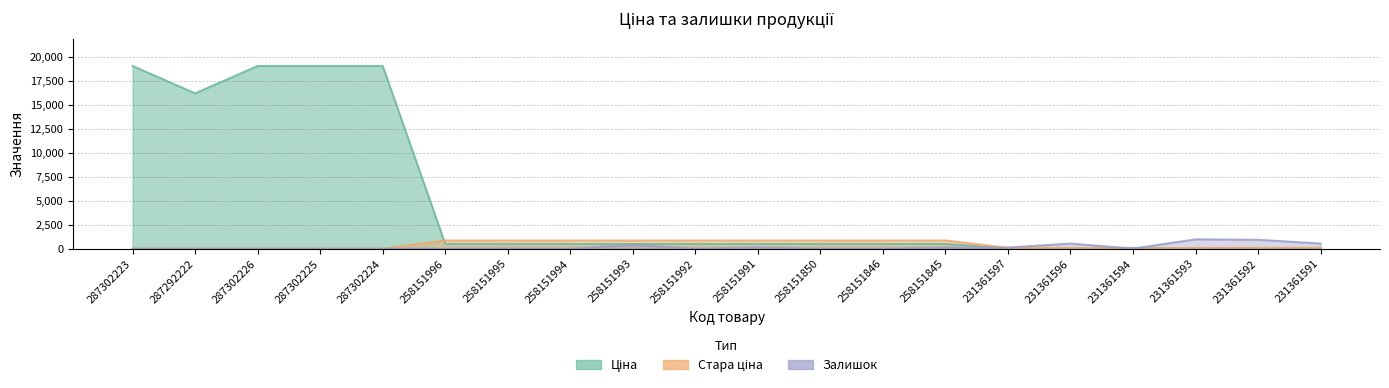

Reading right to left, extract all data points from this chart.

Ціна: 15.3	20.7	30.6	90.1	15.3	15.3	503.5	503.5	503.5	503.5	503.5	503.5	503.5	503.5	503.5	19076.9	19076.9	19076.9	16221.8	19076.9
Стара ціна: 90.1	90.1	90.1	0.0	90.1	90.1	860.1	860.1	860.1	860.1	860.1	860.1	860.1	860.1	860.1	0.0	0.0	0.0	0.0	0.0
Залишок: 535.0	930.0	977.0	8.0	534.0	121.0	124.0	9.0	9.0	132.0	13.0	386.0	0.0	14.0	0.0	9.0	9.0	9.0	9.0	9.0